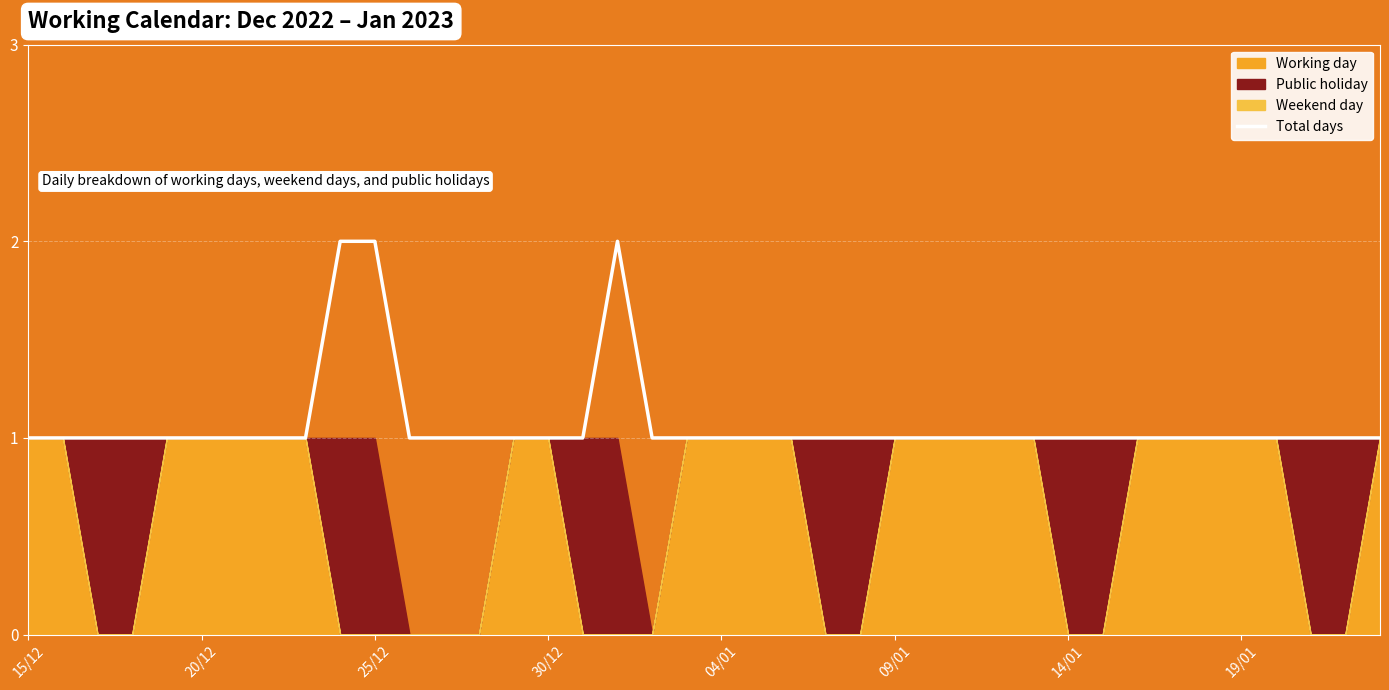

How many values are between 1 and 2?

40